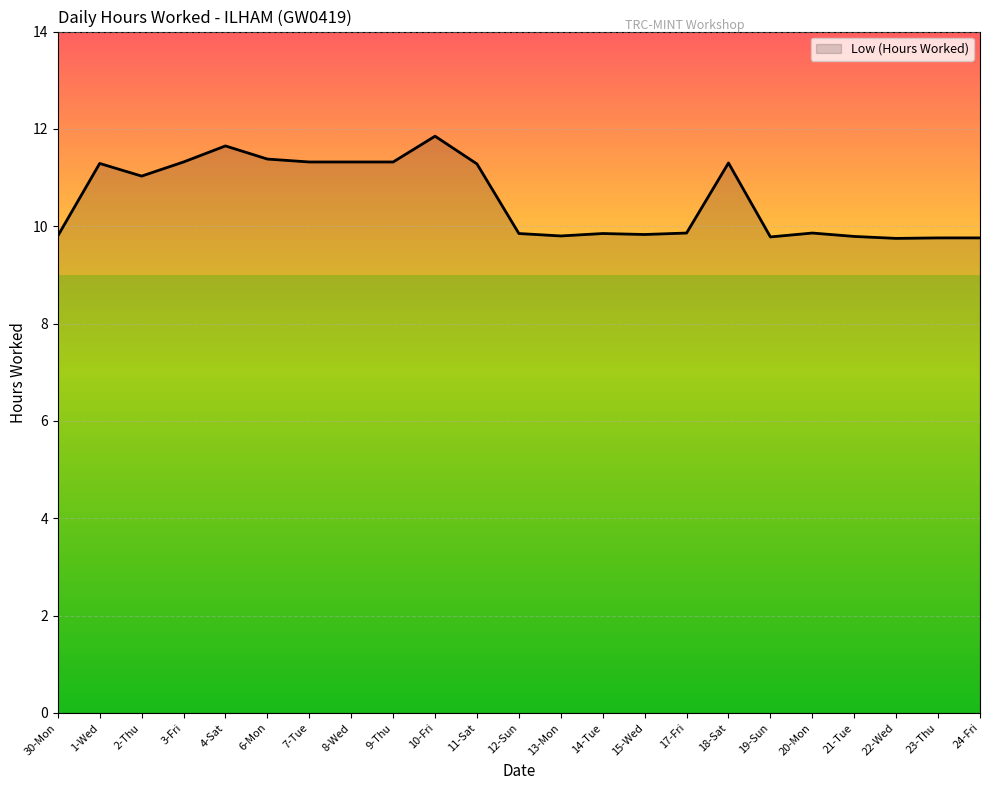

What is the change in value from 3-Fri to 14-Tue?

-1.5